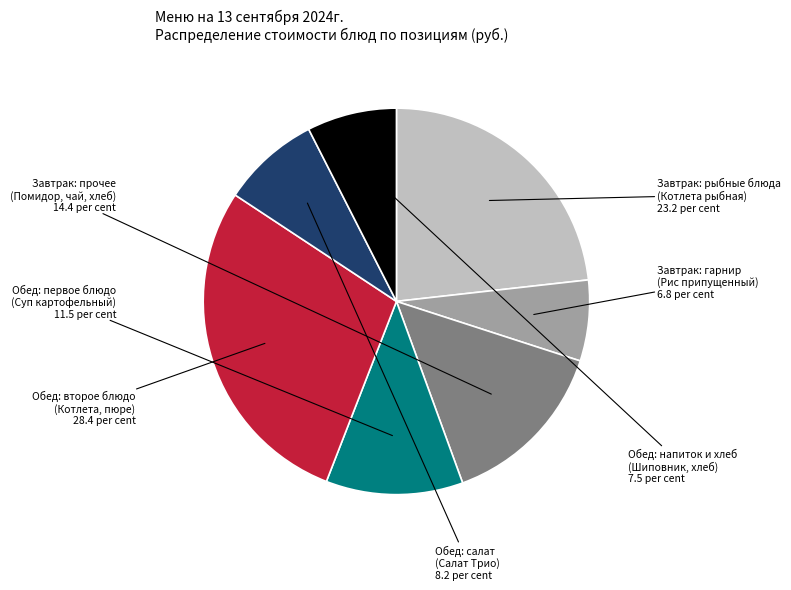

Which has a higher value, Обед: салат (Салат Трио) or Обед: второе блюдо (Котлета, пюре)?

Обед: второе блюдо (Котлета, пюре)